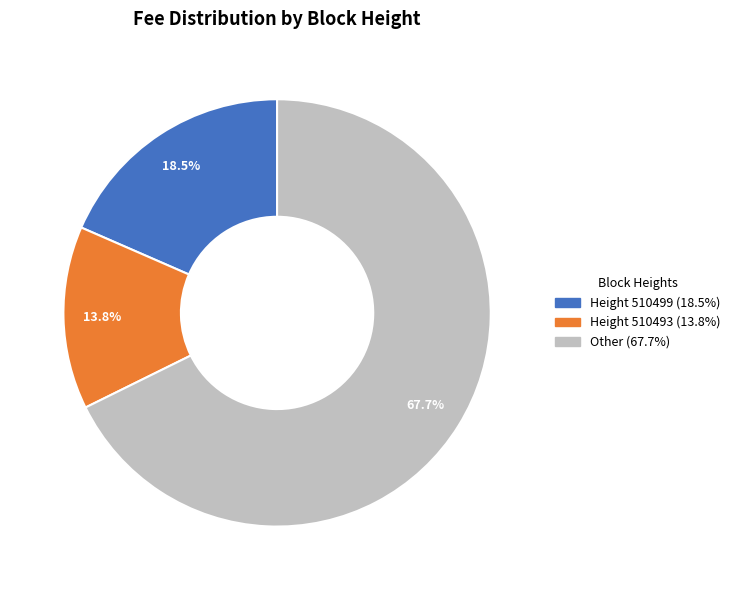

To the nearest percent, what is the average slice percentage?

33%